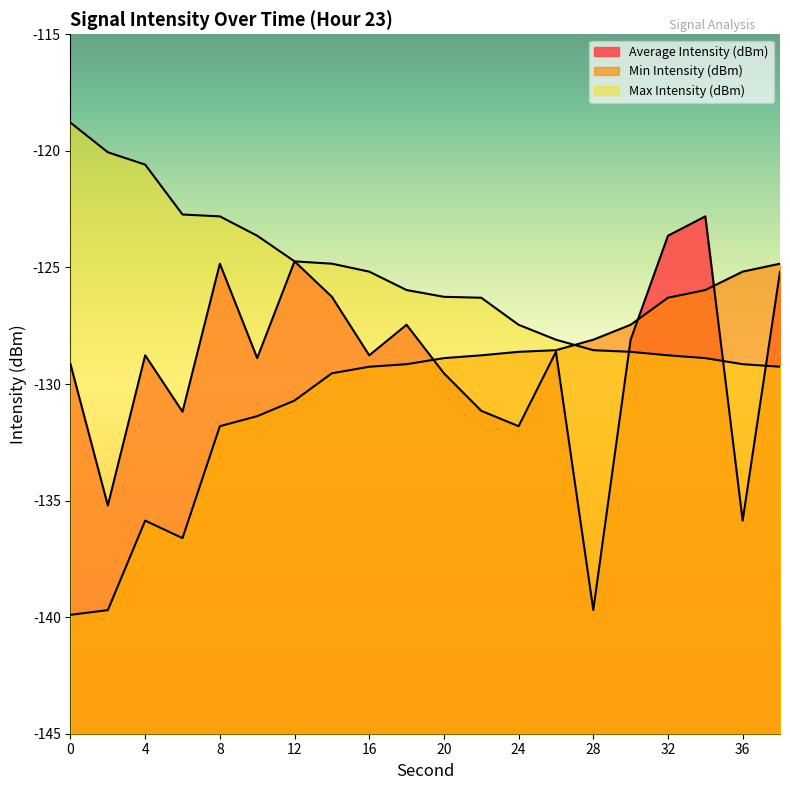

How many distinct data groups are displayed?

3